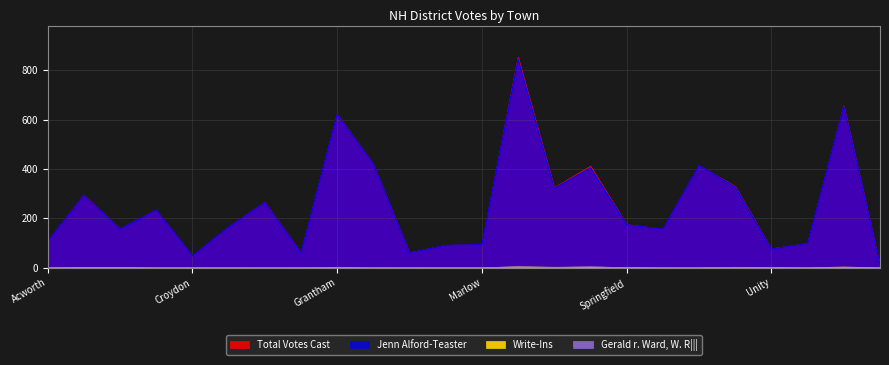

Rank the series by their maximum value, from highest to lowest.

Total Votes Cast, Jenn Alford-Teaster, Write-Ins, Gerald r. Ward, W. R|||